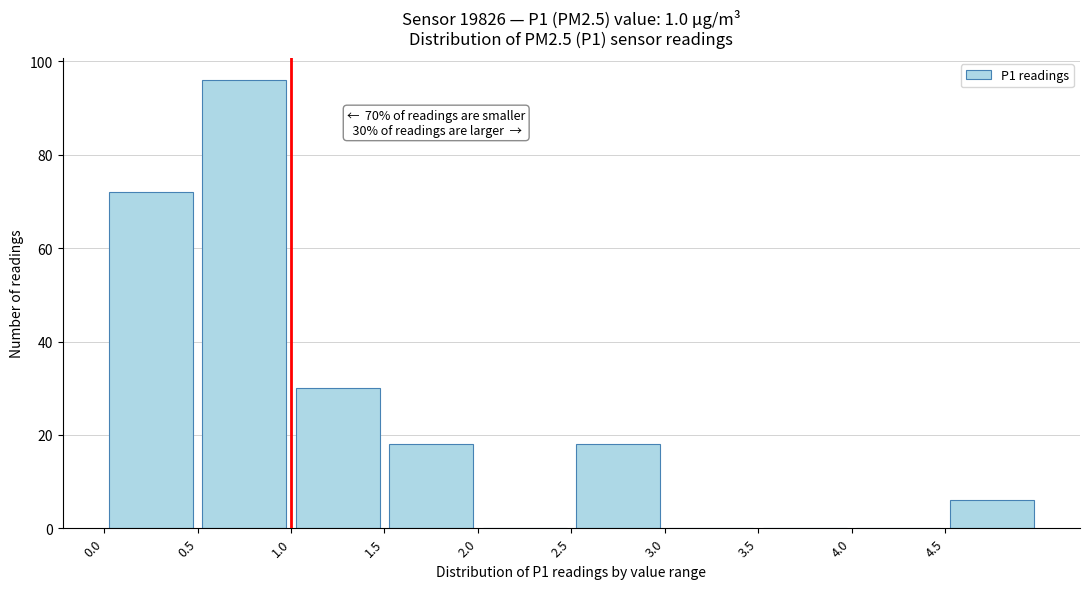

Over which range of the x-axis is the bar tallest?

0.5 to 1.0